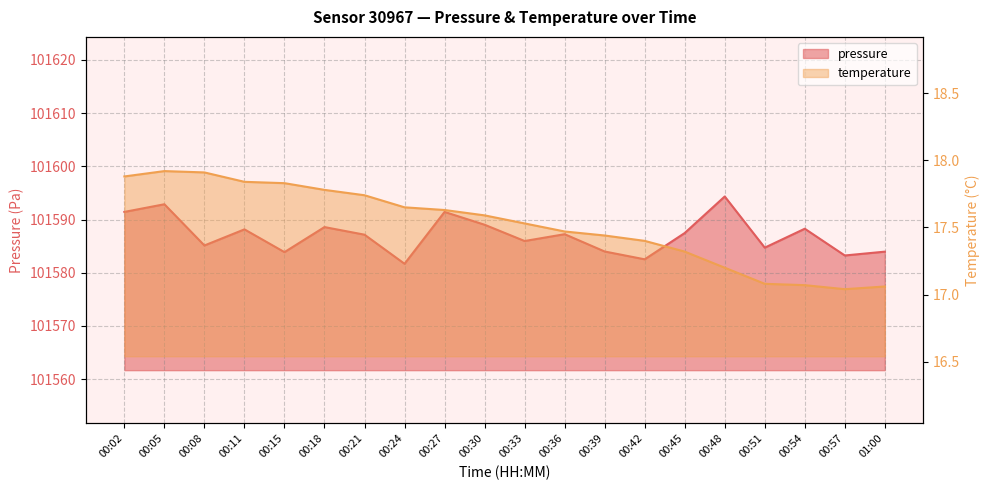

Which category has the lowest value across all series?

00:57